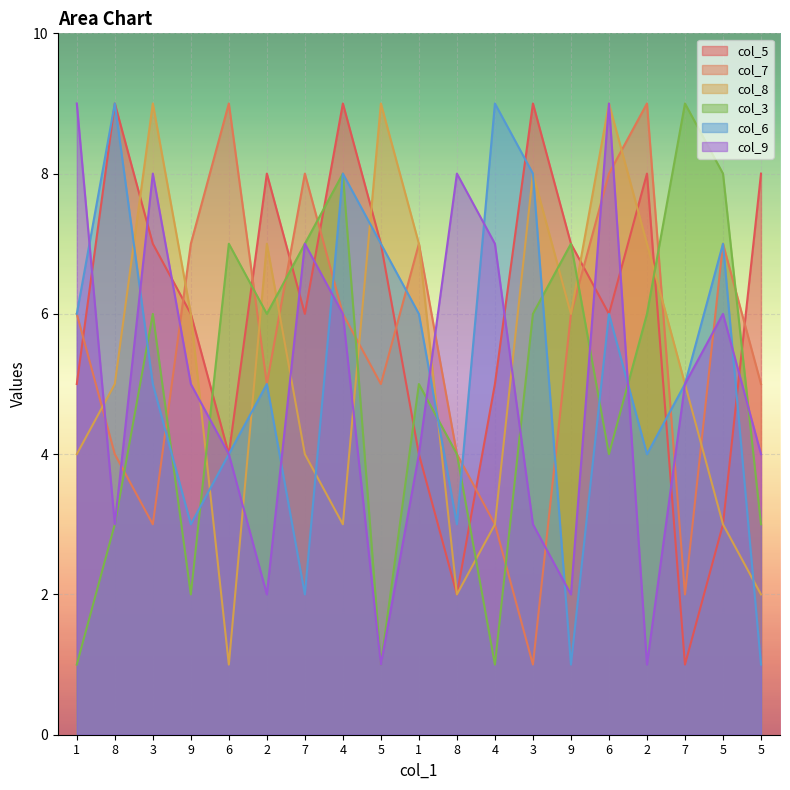

How many lines are shown in the chart?

6